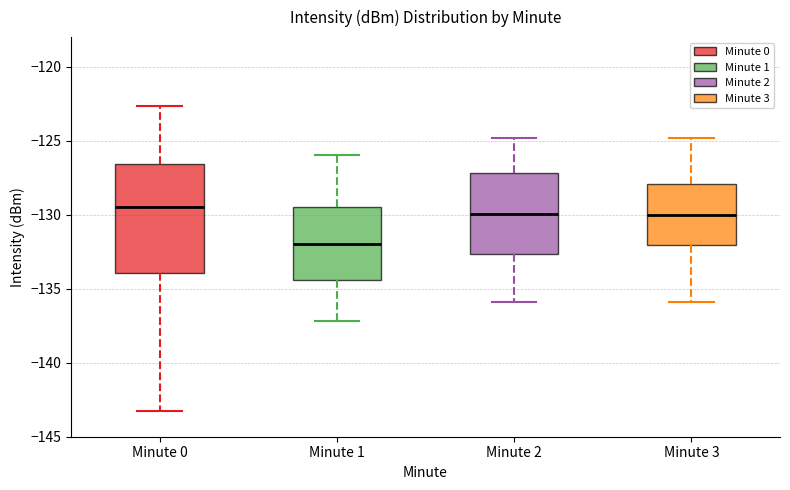

Which box is the tallest, from its lower edge to its upper edge?

Minute 0